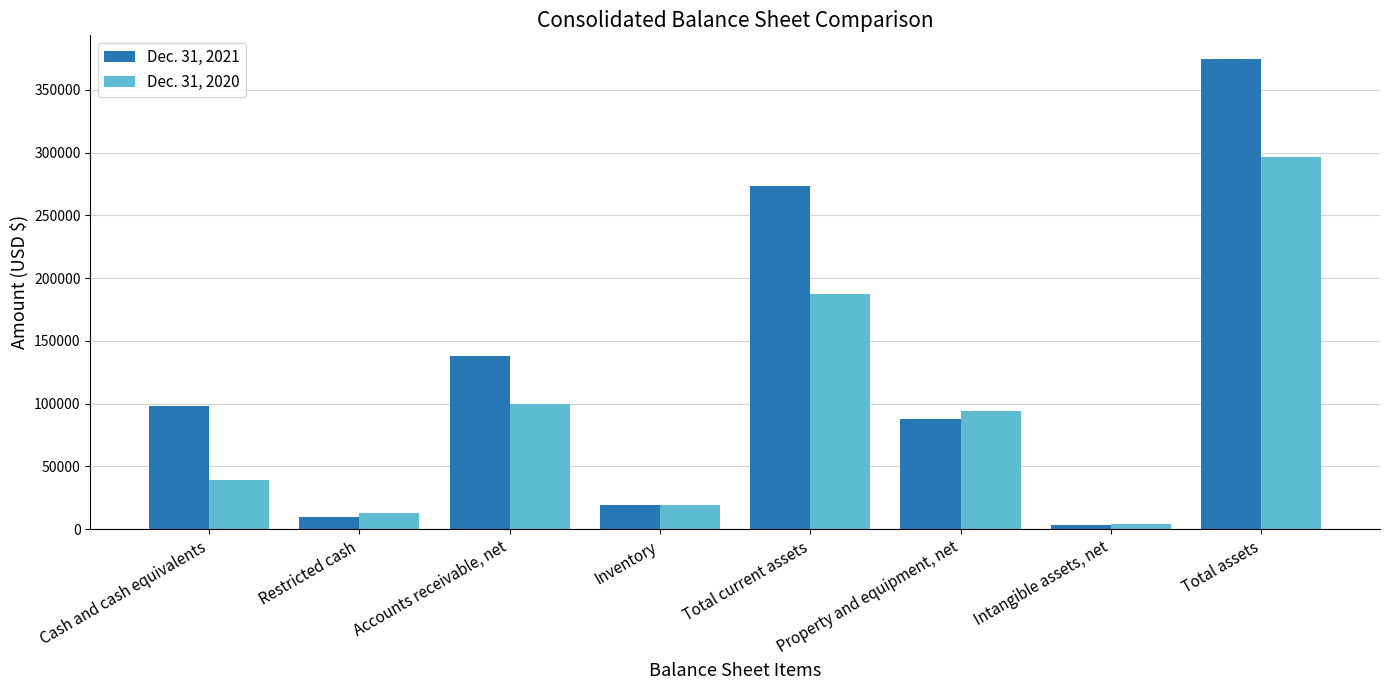

Reading right to left, list all the values displayed in this chart.

Dec. 31, 2021: Total assets=374703	Intangible assets, net=3317	Property and equipment, net=88036	Total current assets=273210	Inventory=18942	Accounts receivable, net=137789	Restricted cash=9492	Cash and cash equivalents=97825
Dec. 31, 2020: Total assets=296187	Intangible assets, net=4106	Property and equipment, net=94134	Total current assets=187513	Inventory=19336	Accounts receivable, net=99799	Restricted cash=12772	Cash and cash equivalents=39293